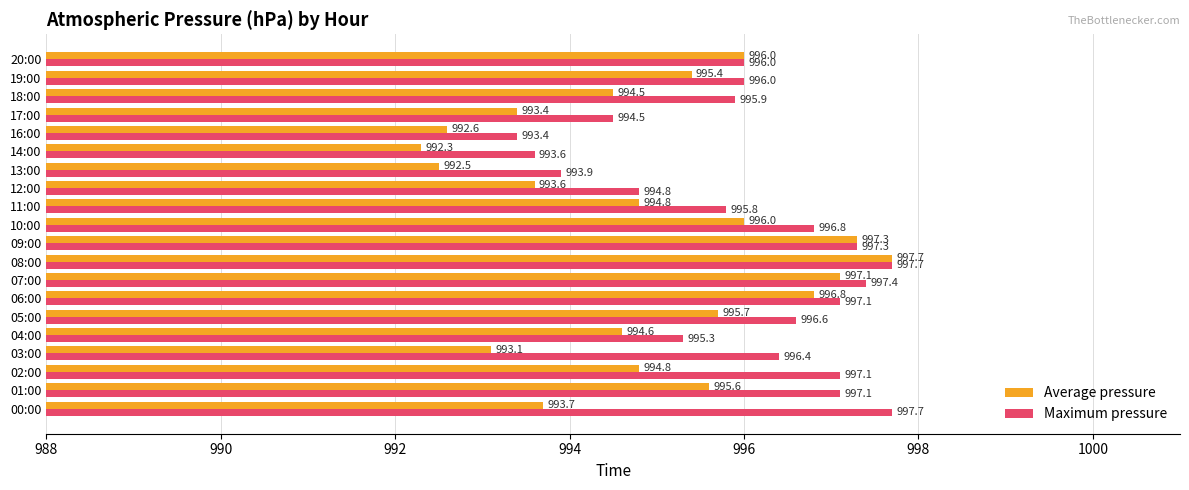

What is the difference between the second highest and minimum values in the Maximum pressure series?

4.3